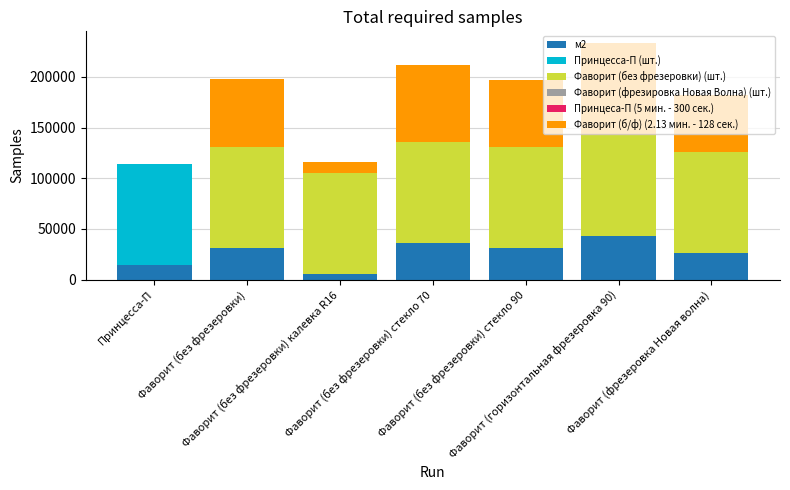

What is the sum of all м2 values?

186493.7